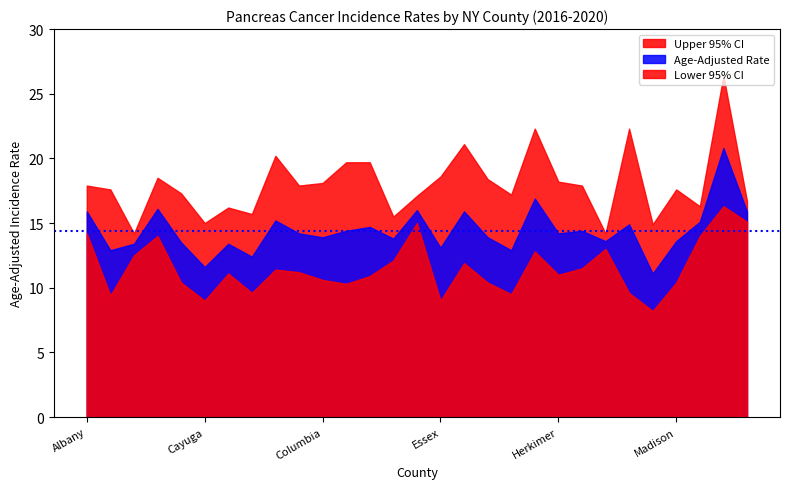

Reading right to left, transcribe all the data shown in this chart.

Age-Adjusted Rate: 15.9	20.8	15.1	13.6	11.1	14.9	13.6	14.4	14.2	16.9	12.9	13.9	15.9	13.1	16.0	13.8	14.7	14.4	13.9	14.2	15.2	12.4	13.4	11.6	13.5	16.1	13.4	12.9	15.9
Lower 95% CI: 15.1	16.3	14.0	10.4	8.2	9.6	13.0	11.5	11.0	12.8	9.5	10.4	11.9	9.0	15.0	12.1	10.9	10.3	10.6	11.2	11.4	9.6	11.1	9.0	10.4	14.0	12.5	9.4	14.2
Upper 95% CI: 16.7	26.4	16.3	17.6	14.9	22.3	14.2	17.9	18.2	22.3	17.2	18.4	21.1	18.6	17.1	15.5	19.7	19.7	18.1	17.9	20.2	15.7	16.2	15.0	17.3	18.5	14.2	17.6	17.9